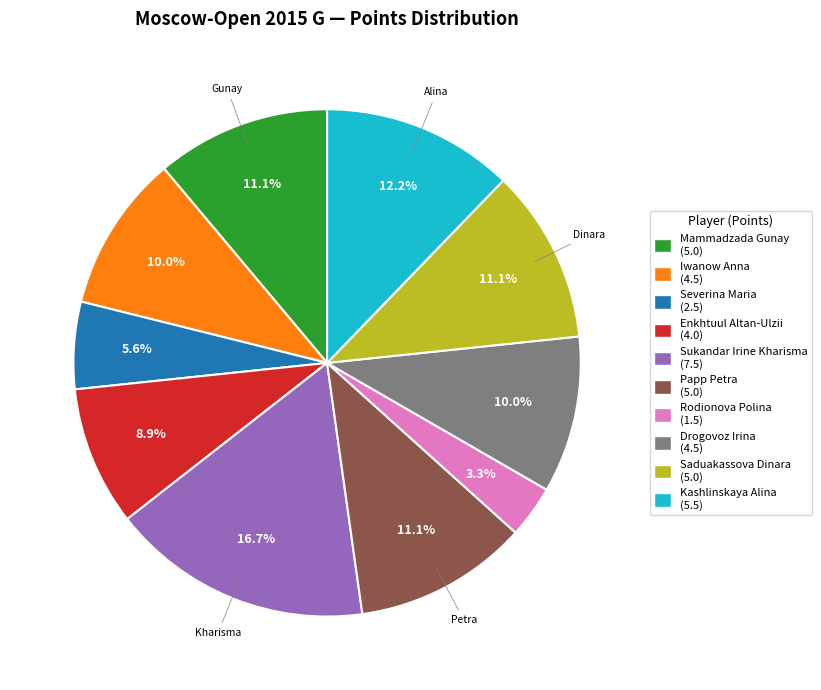

What is the largest slice in the pie chart?

Sukandar Irine Kharisma